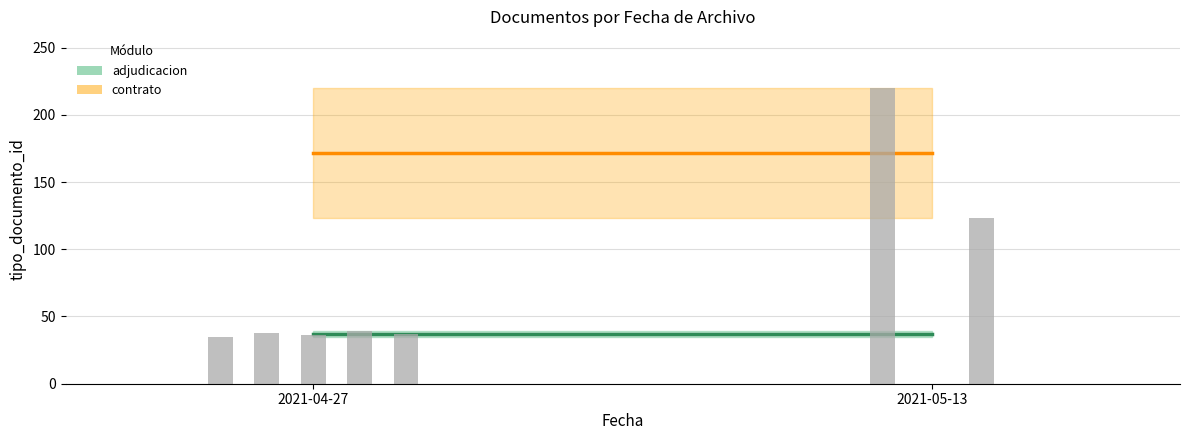

Where does the data first go above 37?

2021-05-13